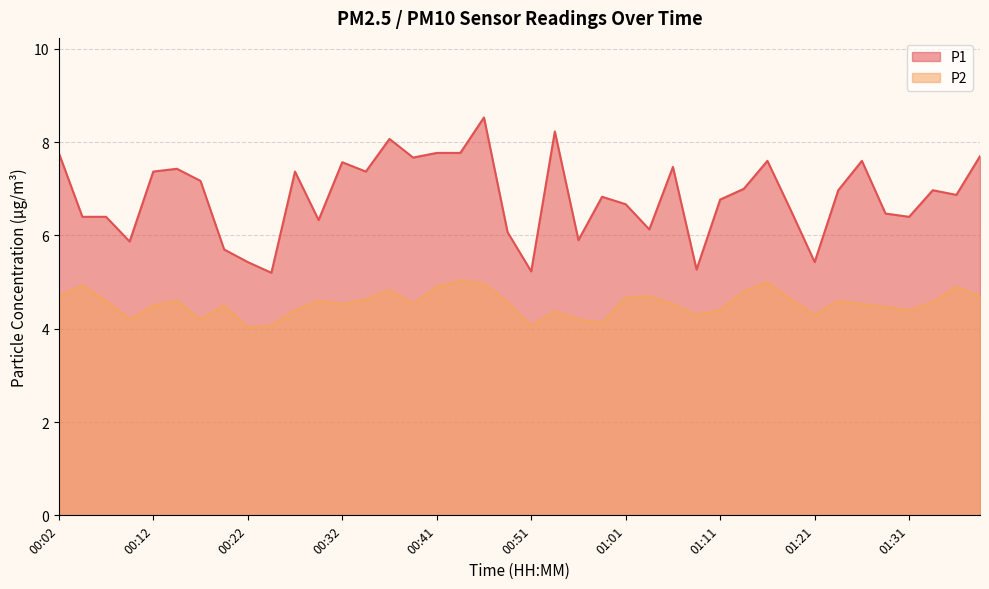

What is the difference between the maximum and minimum values in the P2 series?

1.0